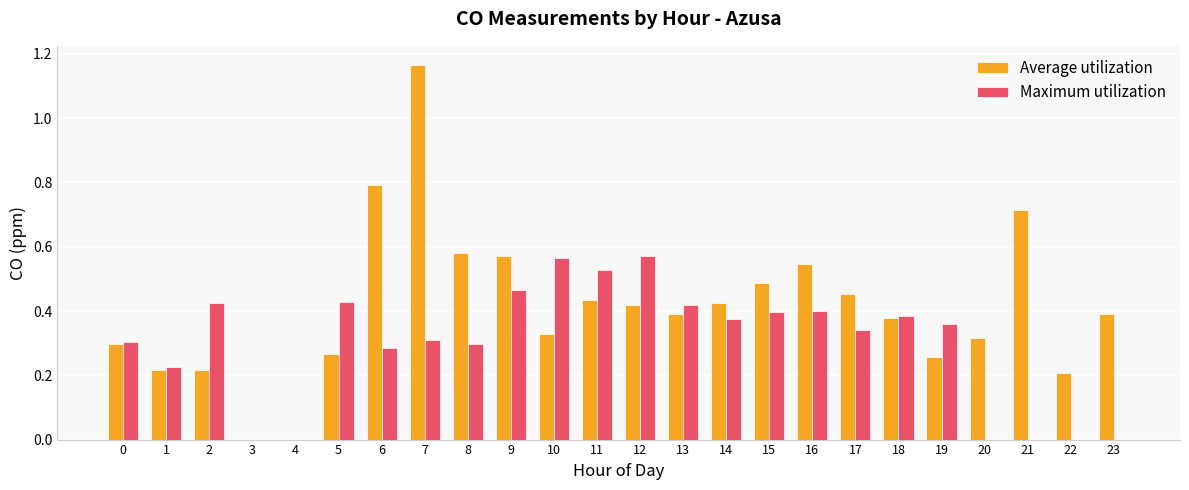

At which category is the sum across all series the highest?

7